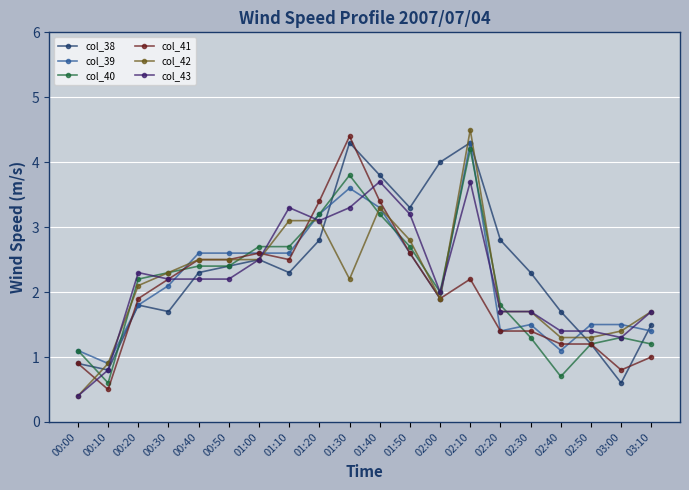

At which label does col_43 first exceed 2?

00:20